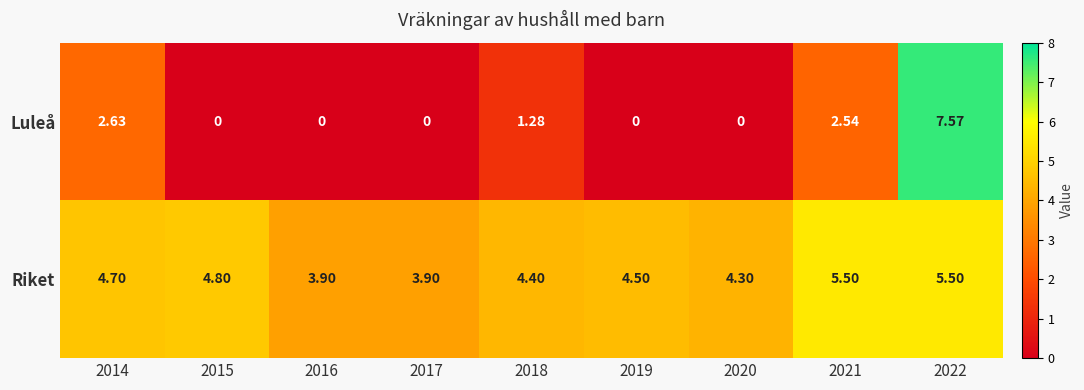

At which category is the sum across all series the highest?

2022